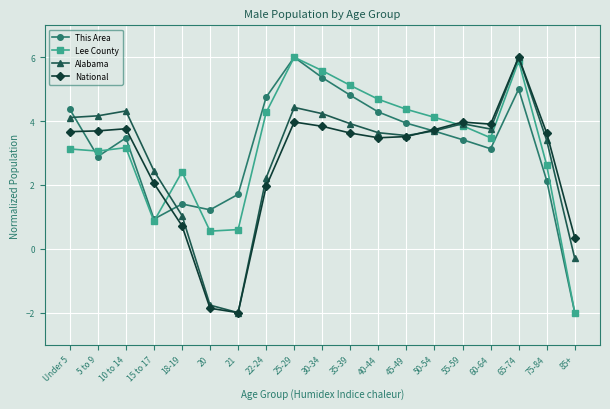

What is the label of the 10th point from the right?

30-34